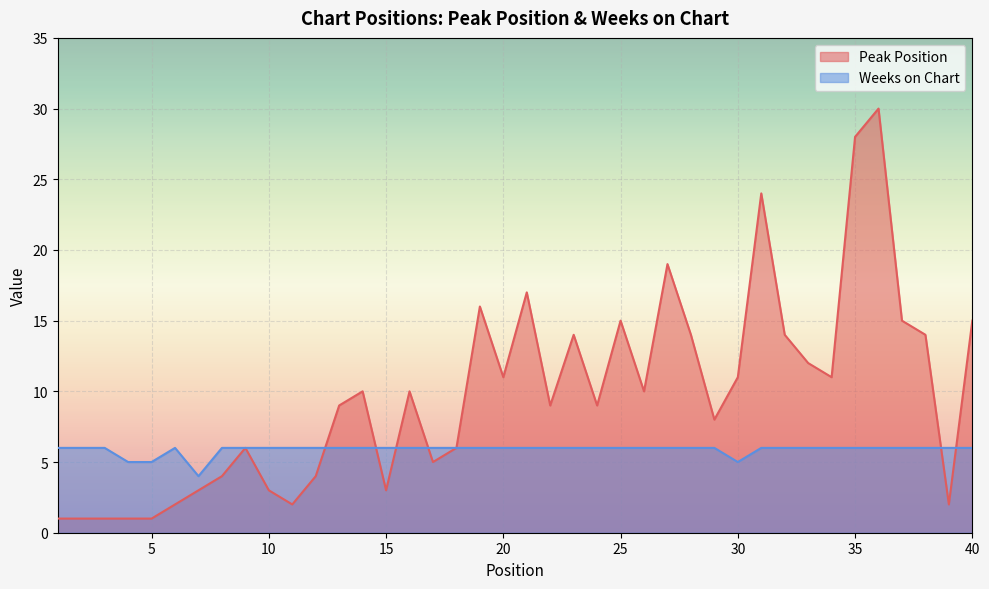

The value of Peak Position at 15 is 3. True or false?

True